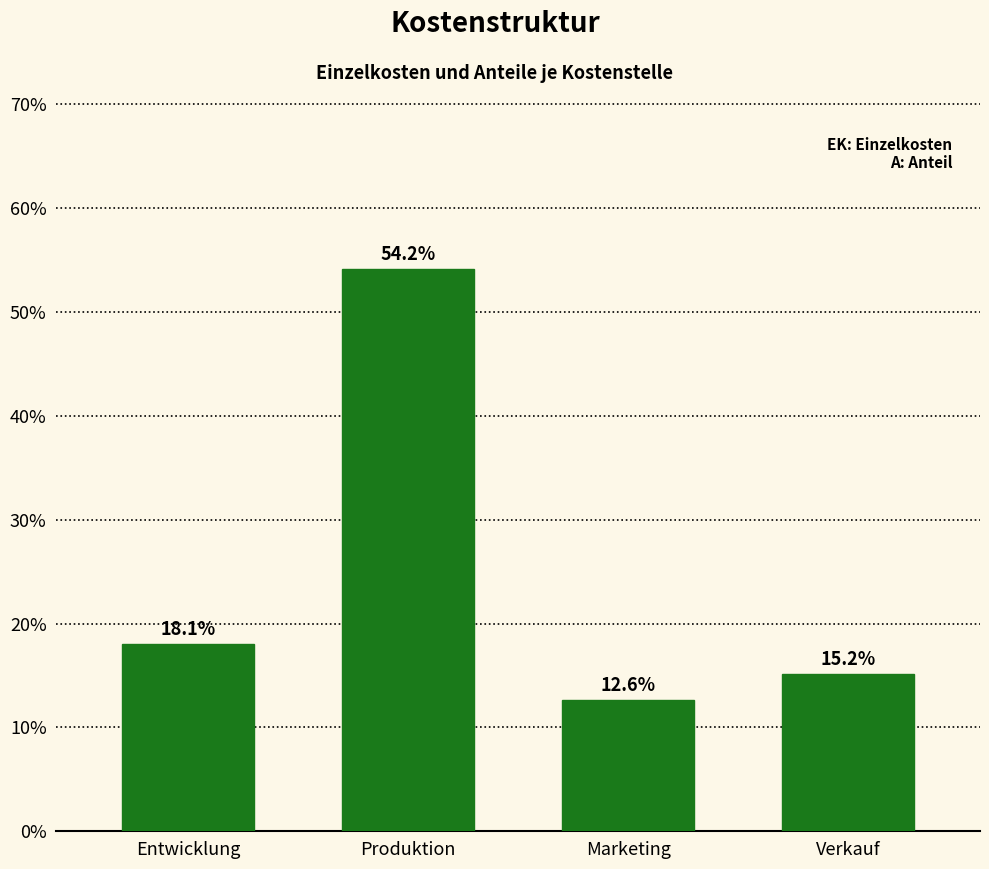

What is the difference between the maximum and minimum values?

0.4